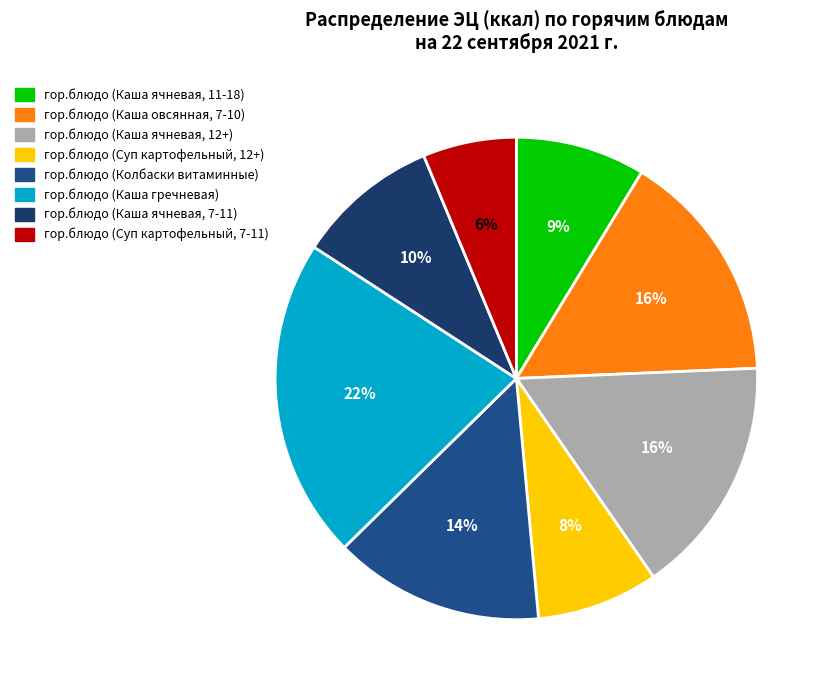

To the nearest percent, what percentage of the pie is гор.блюдо (Колбаски витаминные)?

14%